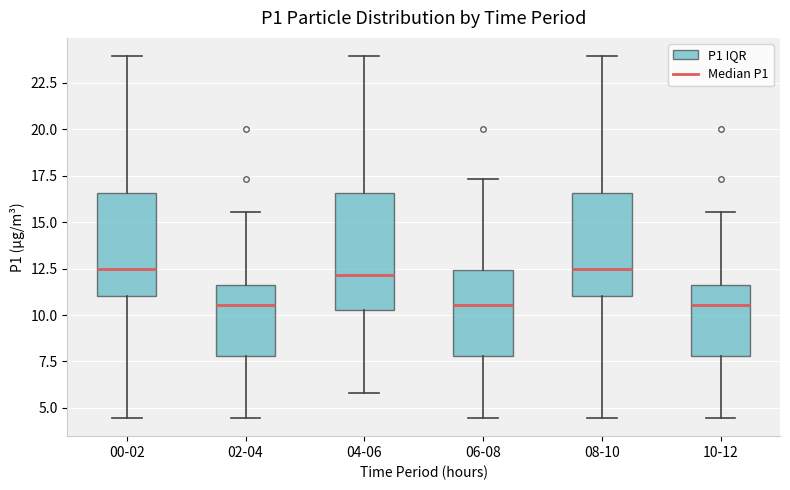

Reading left to right, transcribe this box plot: for each box, give where its median line is, the range the box spans, and where its two whiskers end, as read against the y-axis. The values are not printed on the chart, so give them approximately, as read against the axis.

00-02: median 12.5, box 11.0 to 16.5, whiskers 4.5 to 24.0
02-04: median 10.5, box 8.0 to 11.5, whiskers 4.5 to 15.5
04-06: median 12.0, box 10.5 to 16.5, whiskers 6.0 to 24.0
06-08: median 10.5, box 8.0 to 12.5, whiskers 4.5 to 17.5
08-10: median 12.5, box 11.0 to 16.5, whiskers 4.5 to 24.0
10-12: median 10.5, box 8.0 to 11.5, whiskers 4.5 to 15.5